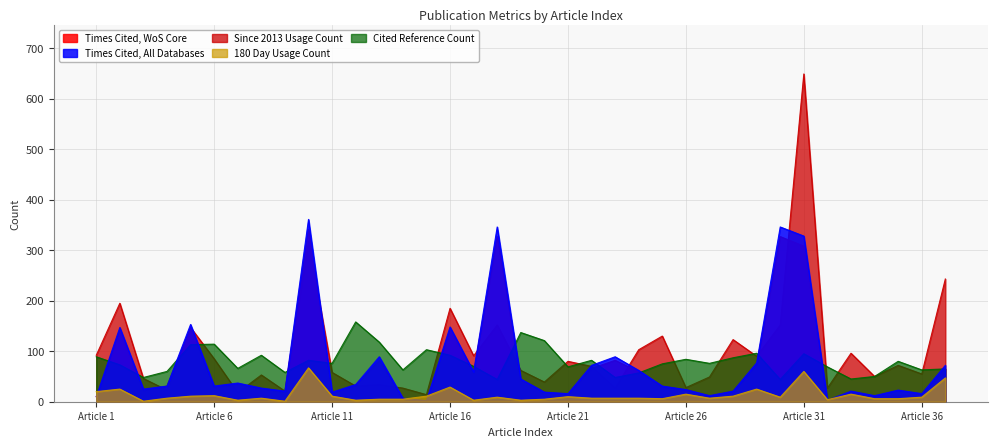

Reading left to right, extract all data points from this chart.

Times Cited, WoS Core: 10	139	22	31	146	28	35	26	19	341	17	33	82	6	2	141	58	327	44	19	15	66	82	59	29	24	11	21	73	327	308	3	19	11	12	15	65
Times Cited, All Databases: 10	147	25	31	153	31	37	27	21	361	19	34	89	7	2	148	59	346	45	19	16	72	89	62	31	24	12	21	77	346	328	3	21	12	23	16	72
Since 2013 Usage Count: 92	195	46	23	147	85	18	53	21	318	58	31	34	27	14	185	91	152	62	39	80	70	27	103	130	28	49	123	90	152	649	27	96	50	72	55	243
180 Day Usage Count: 20	25	1	7	11	12	3	7	1	67	11	3	5	5	11	29	3	9	3	5	10	7	7	7	6	15	7	11	25	9	60	4	15	6	6	9	47
Cited Reference Count: 89	73	48	60	113	114	66	92	58	82	76	158	118	63	103	92	70	44	137	121	69	82	48	57	75	84	76	87	96	44	95	69	45	50	80	63	65